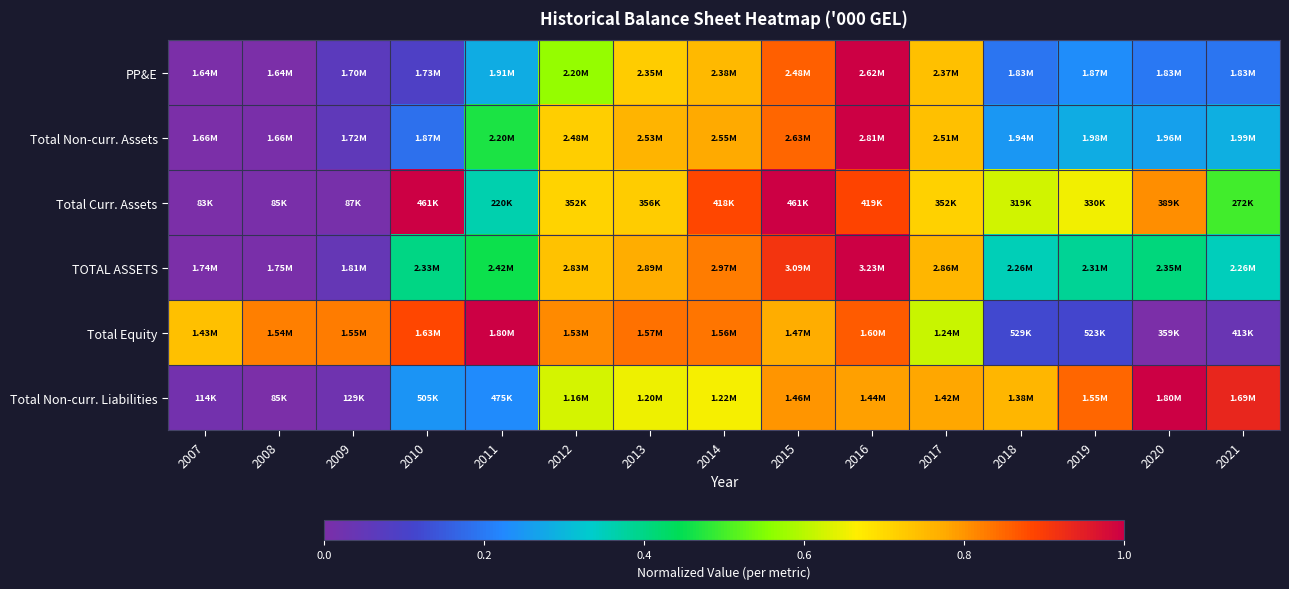

Count the number of categories in the chart.

15